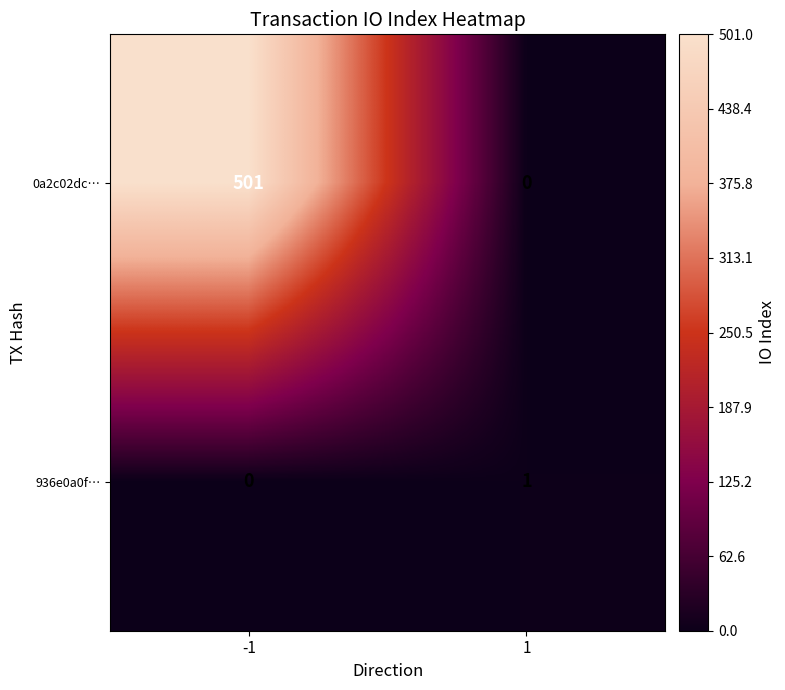

Which series has the largest range (max minus min)?

0a2c02dc…